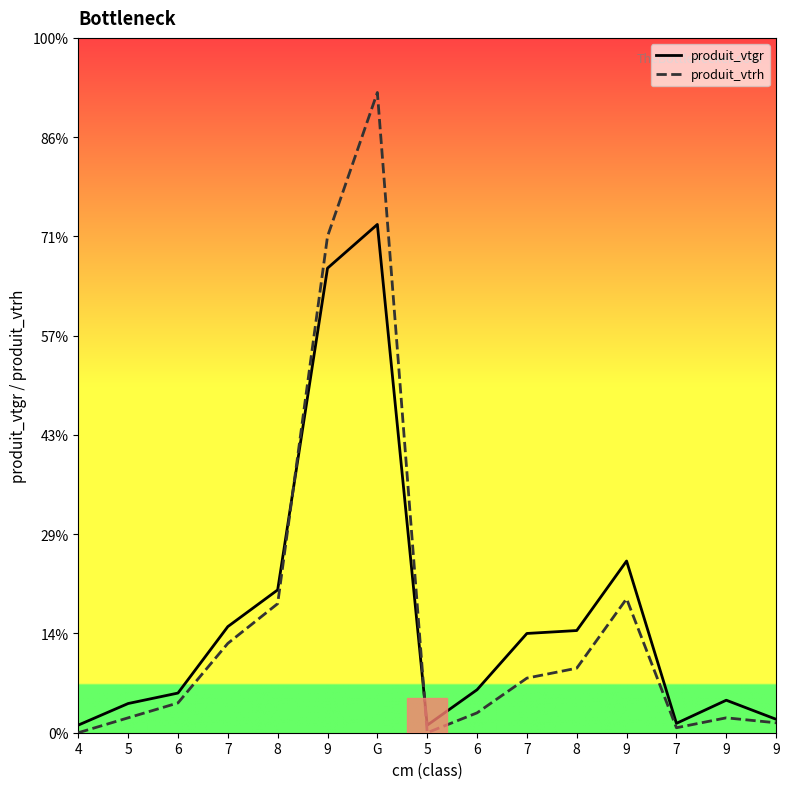

Rank the categories by produit_vtrh value from highest to lowest.

G, 9, 9, 8, 7, 8, 7, 6, 6, 5, 9, 9, 7, 4, 5